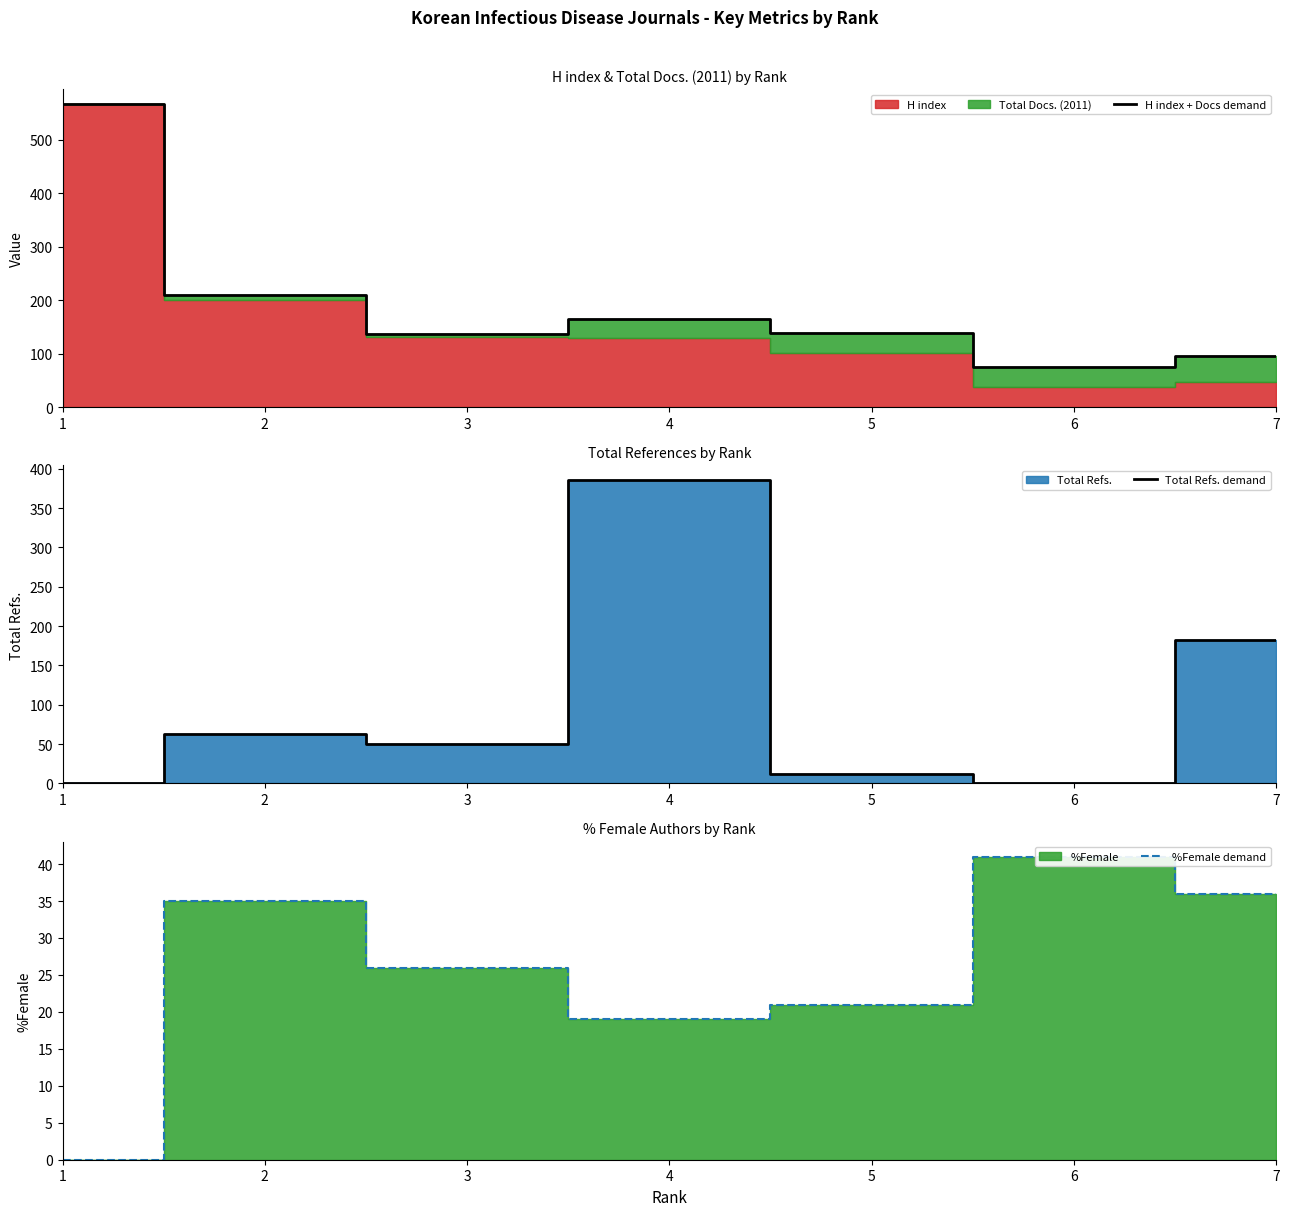

What is the minimum value for H index + Docs demand?

76